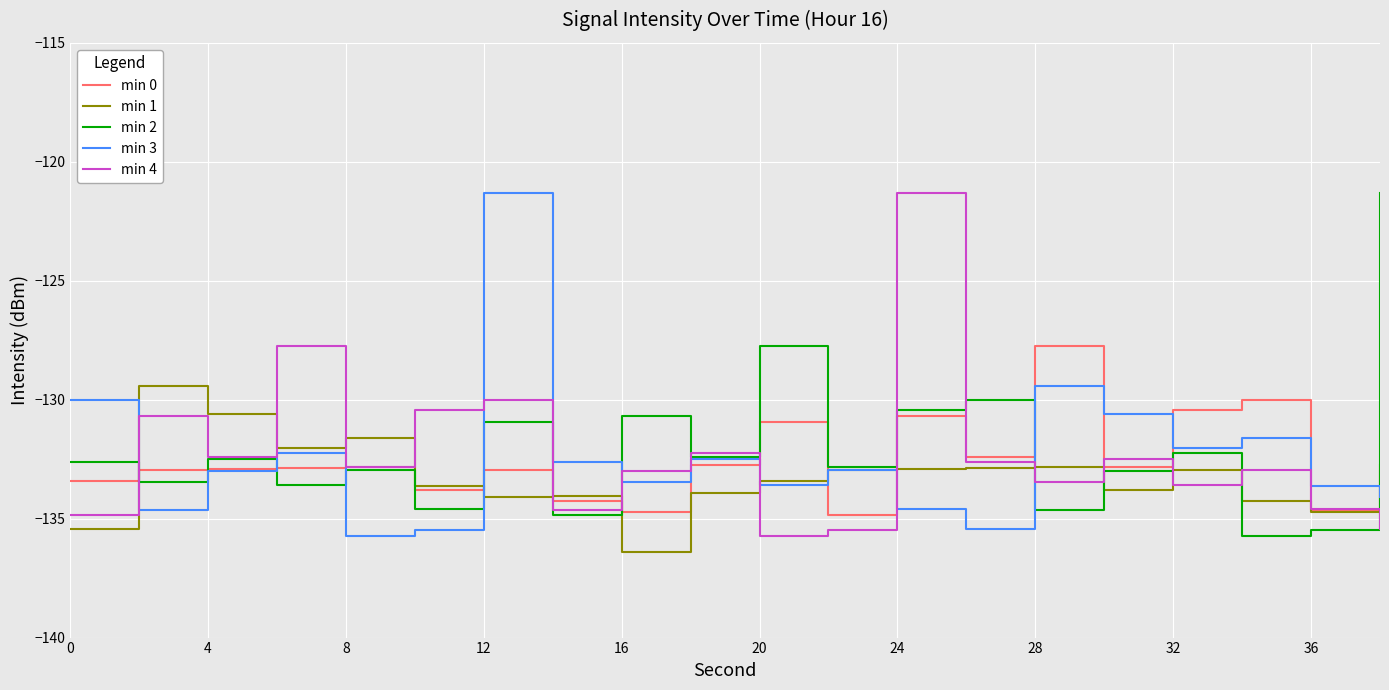

What is the highest value of the min 4 series?

-121.3